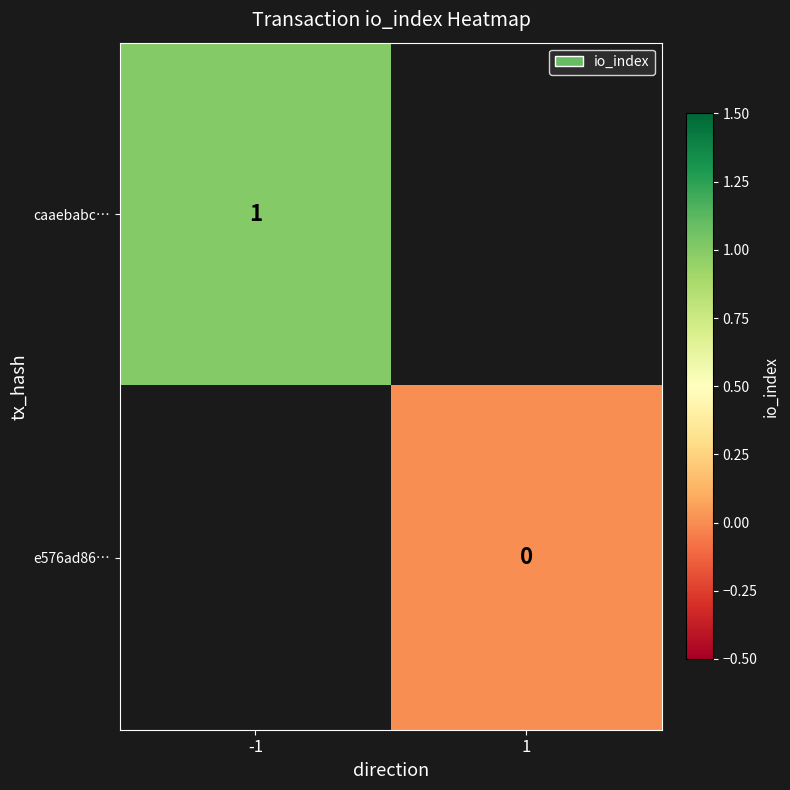

Is it true that caaebabc… equals 1 at -1?

True